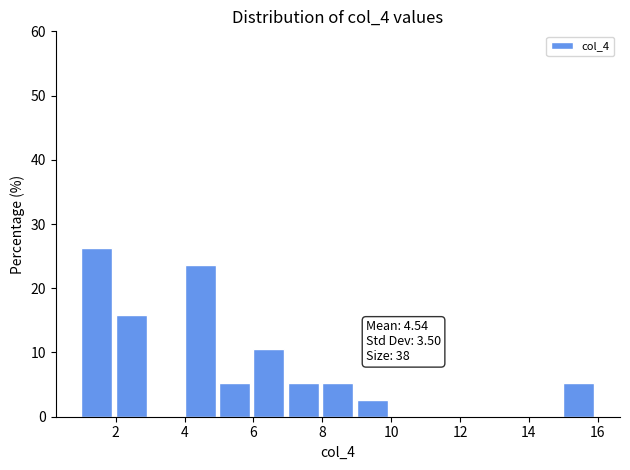

Which range on the x-axis has the tallest bar?

1 to 2